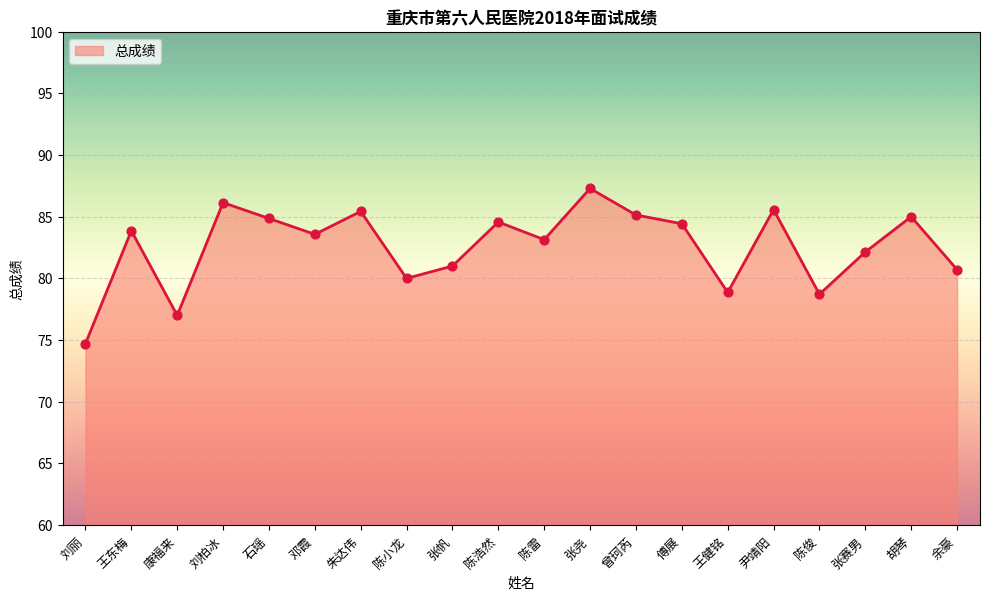

What is the change in value from 王东梅 to 张尧?

+3.4